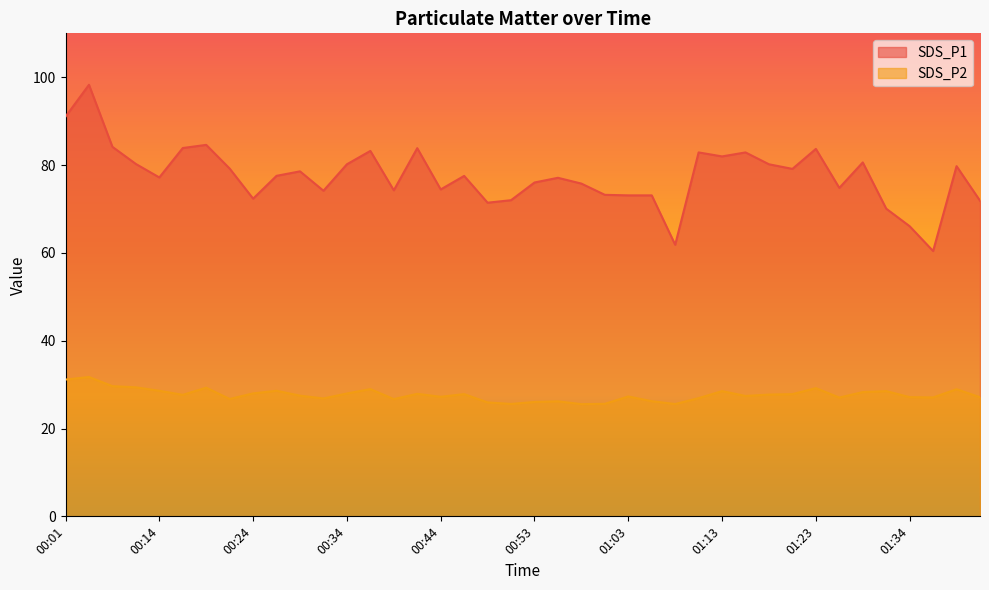

Does the chart display data point markers on the line(s)?

No